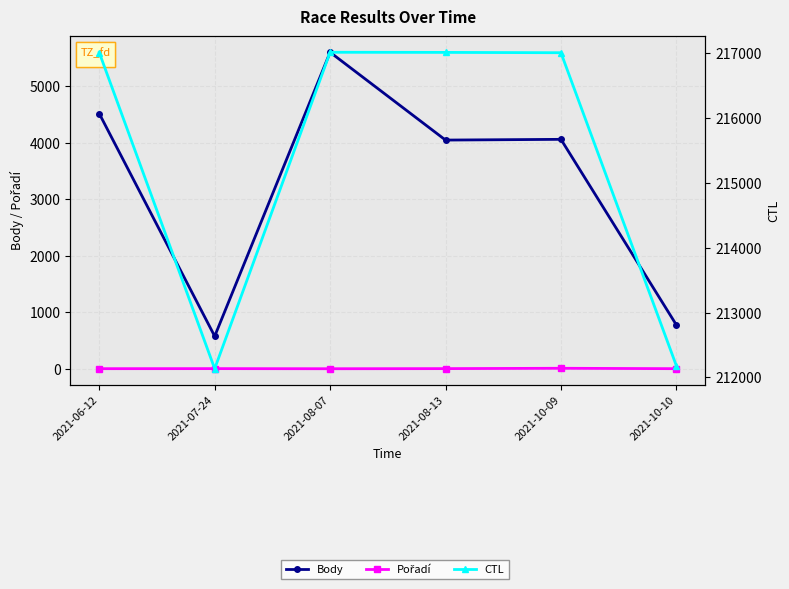

What position from the left is 2021-06-12?

1